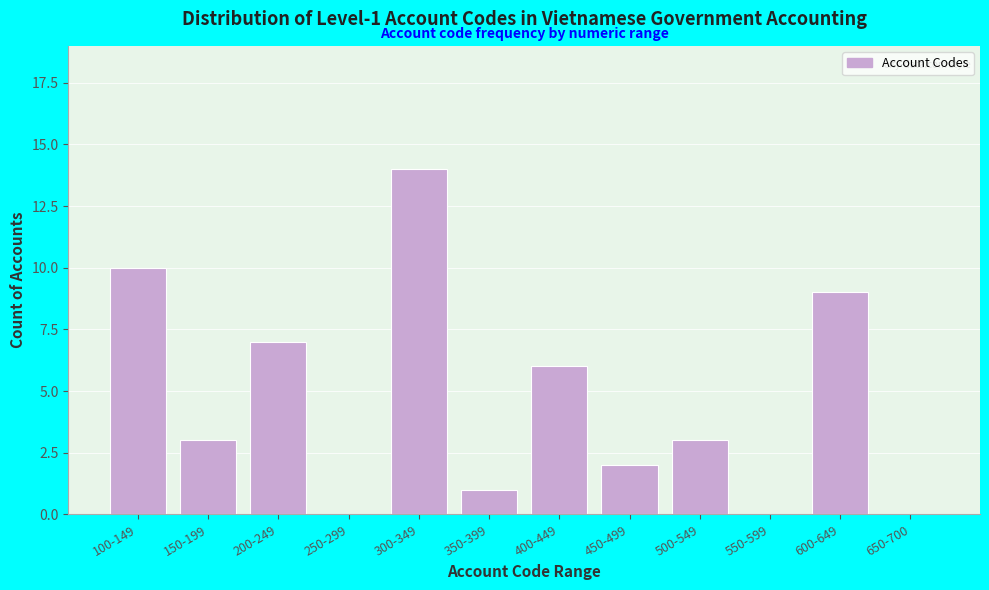

Reading left to right, extract all data points from this chart.

100-149=10	150-199=3	200-249=7	250-299=0	300-349=14	350-399=1	400-449=6	450-499=2	500-549=3	550-599=0	600-649=9	650-700=0